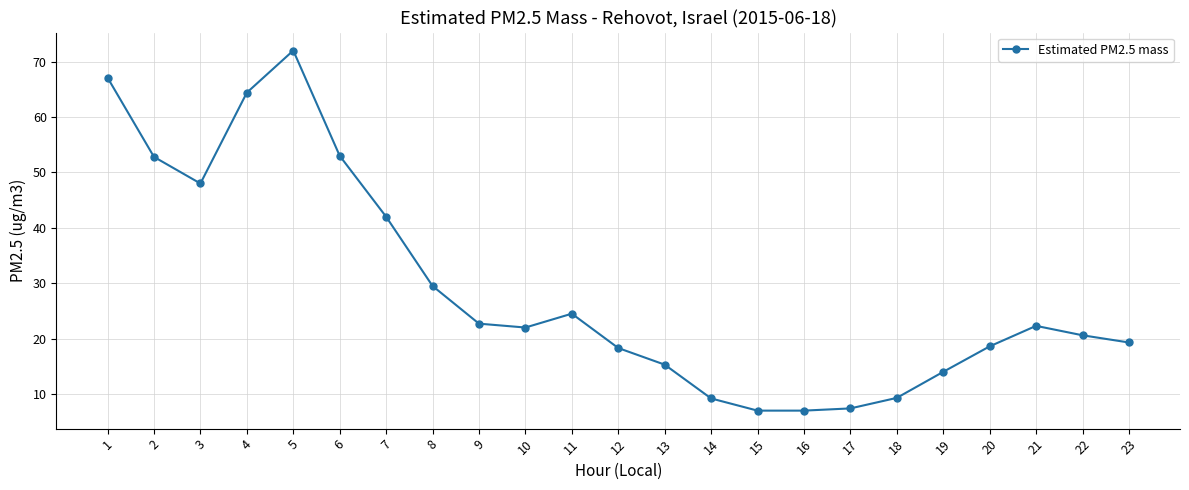

True or false: the data has more than 1 interior local peaks.

True